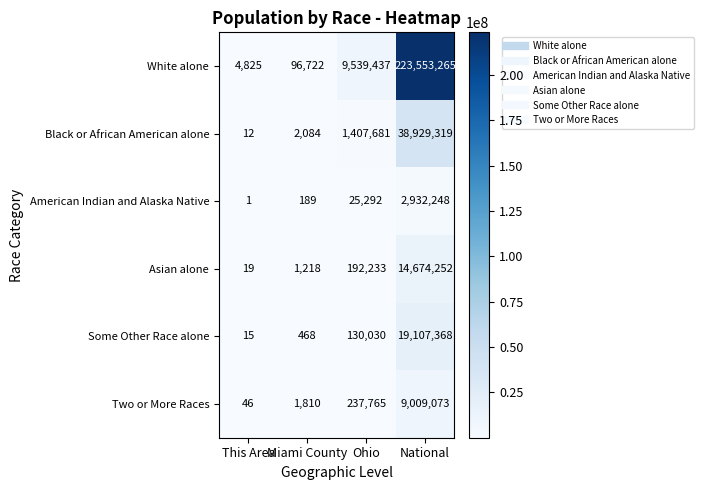

Reading left to right, extract all data points from this chart.

White alone: This Area=4825	Miami County=96722	Ohio=9539437	National=223553265
Black or African American alone: This Area=12	Miami County=2084	Ohio=1407681	National=38929319
American Indian and Alaska Native: This Area=1	Miami County=189	Ohio=25292	National=2932248
Asian alone: This Area=19	Miami County=1218	Ohio=192233	National=14674252
Some Other Race alone: This Area=15	Miami County=468	Ohio=130030	National=19107368
Two or More Races: This Area=46	Miami County=1810	Ohio=237765	National=9009073